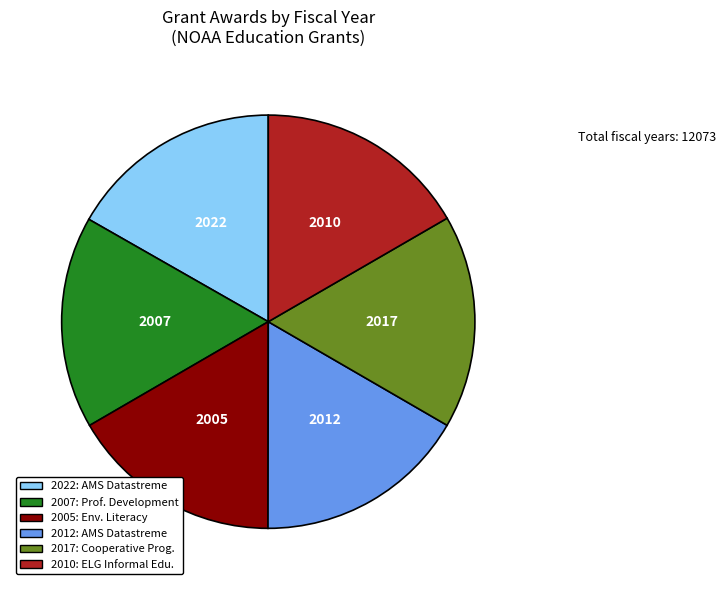

Is there any slice that represents more than half of the pie?

No